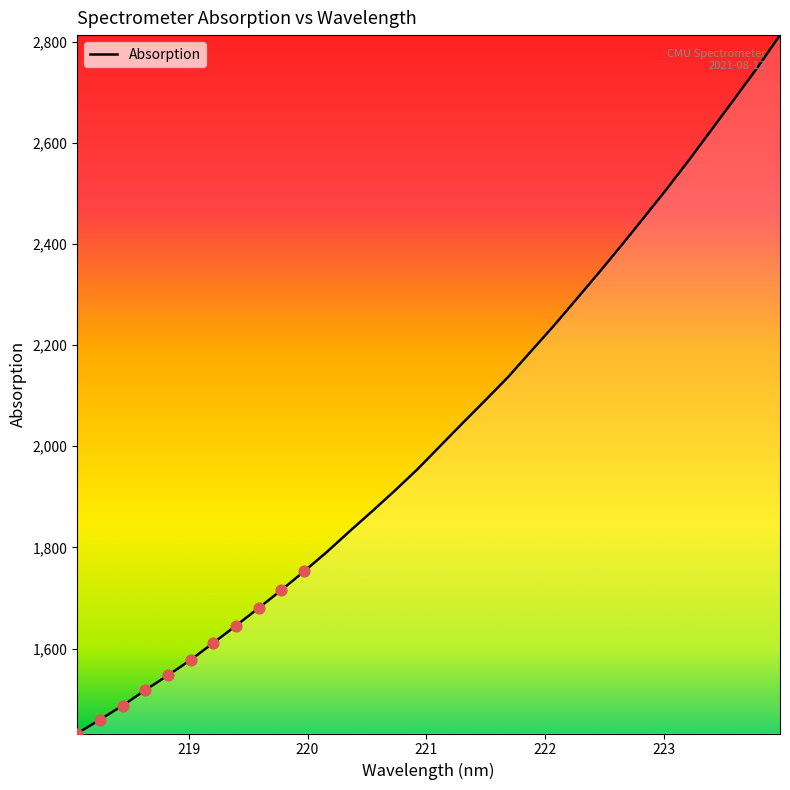

What is the minimum value shown in the chart?

1432.2